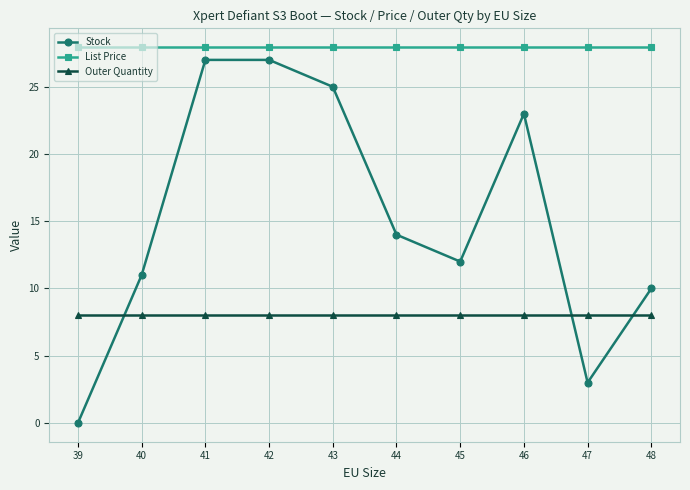

What is the difference between the maximum and minimum values in the Stock series?

27.0